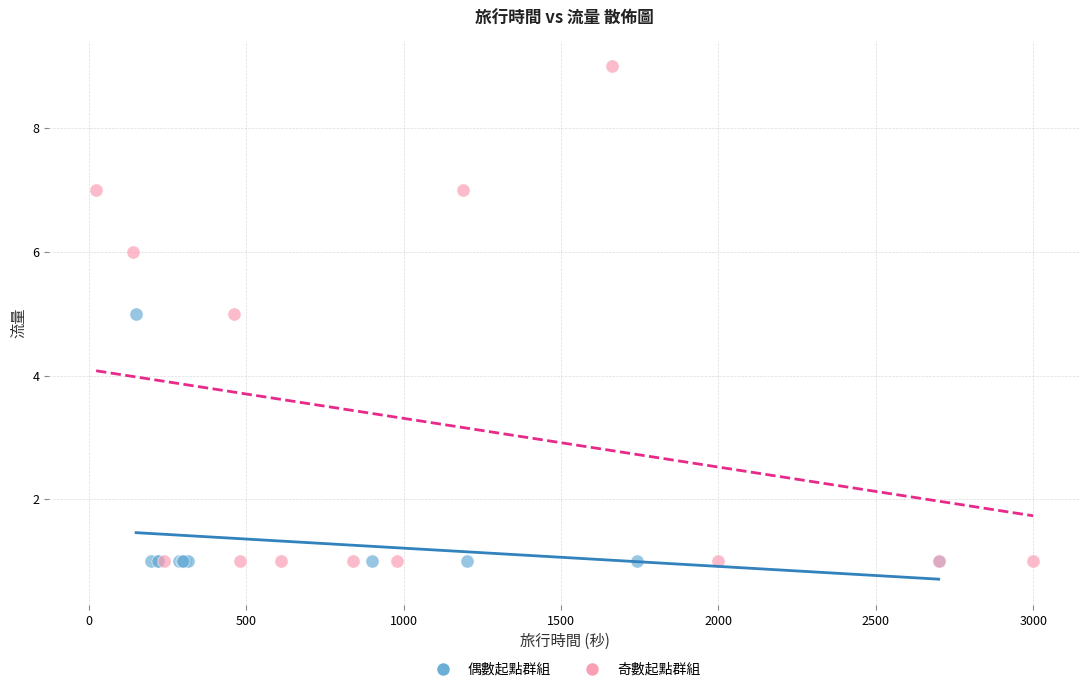

What are all the series names shown in the legend?

偶數起點群組, 奇數起點群組